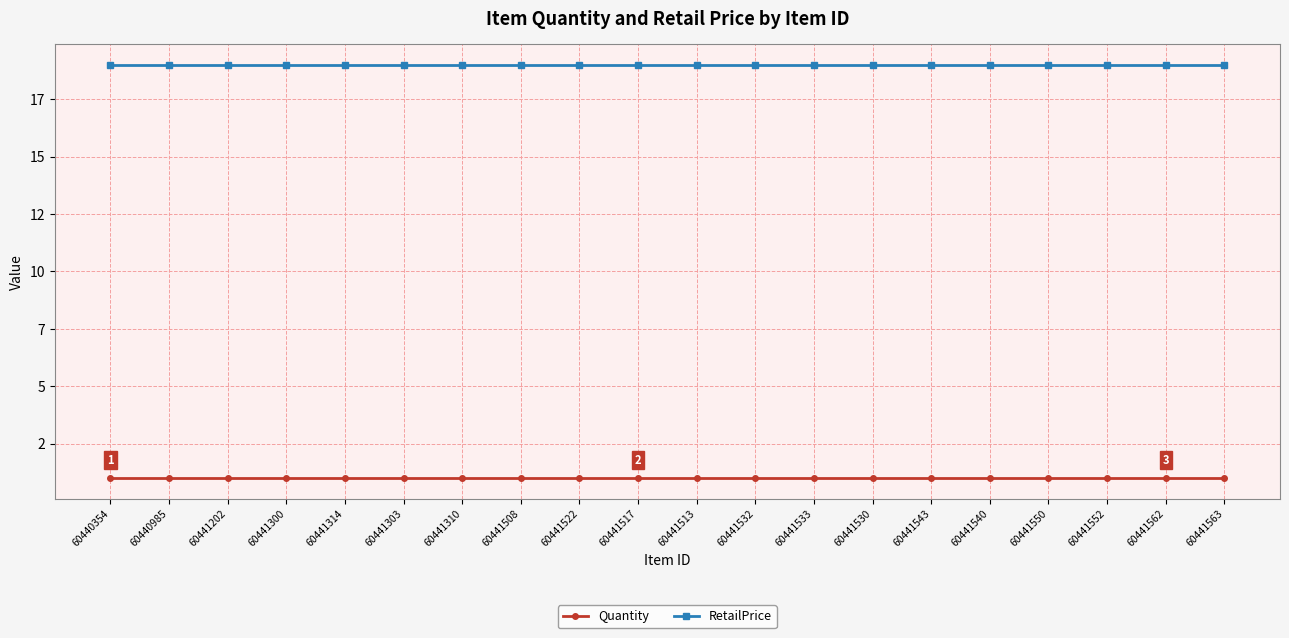

Is this an area chart (filled region under the line)?

No